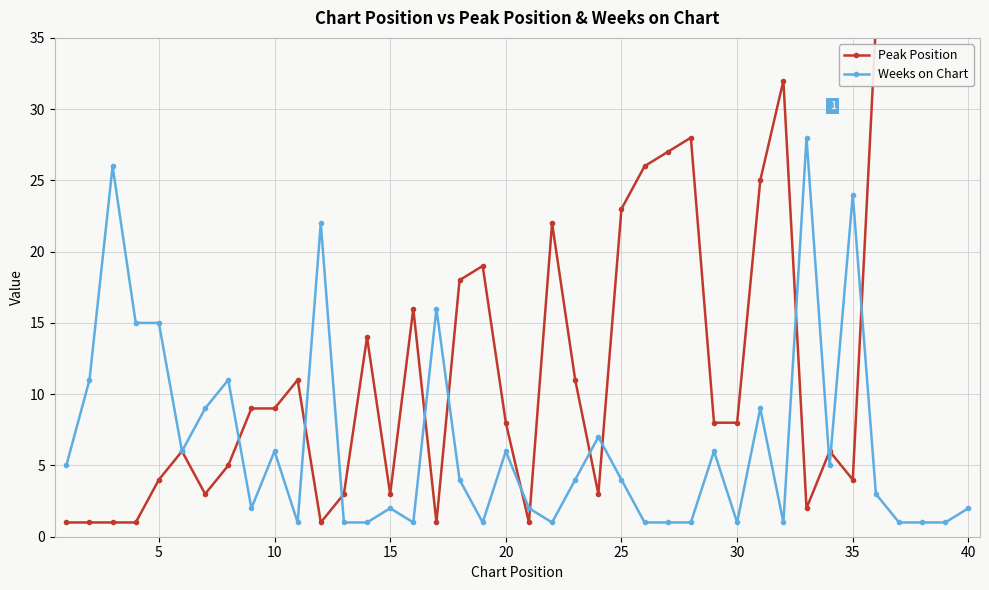

True or false: Weeks on Chart has more than 0 interior local peaks.

True